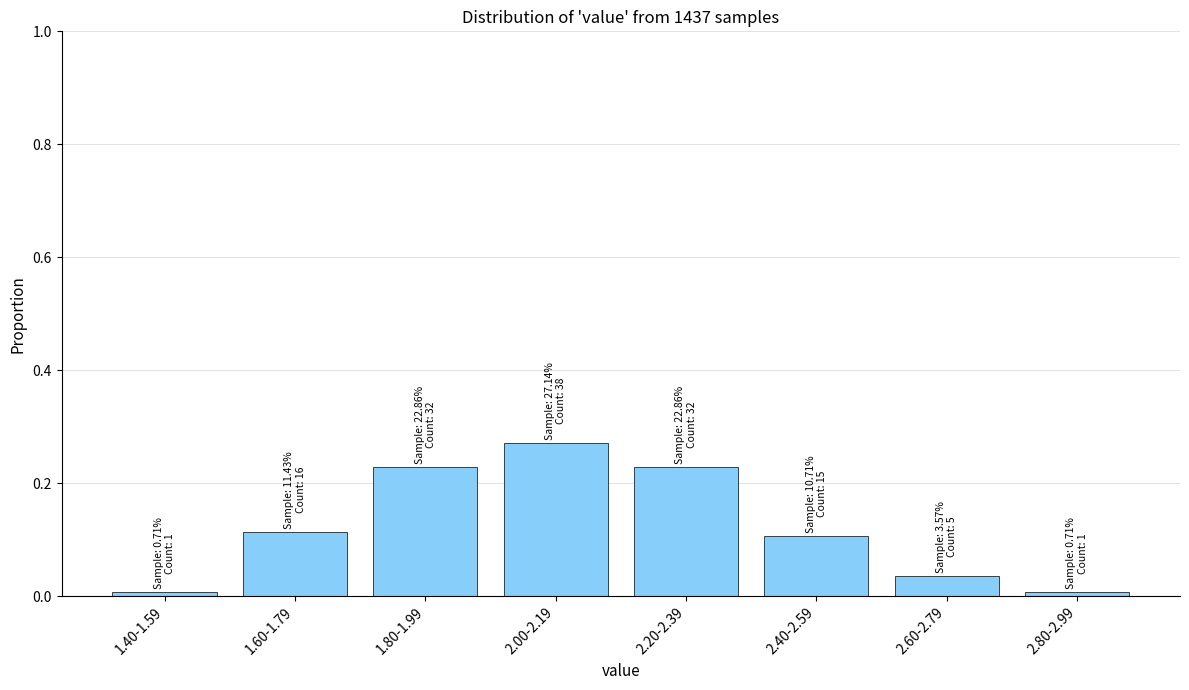

What is the label of the 2nd bar from the right?

2.60-2.79